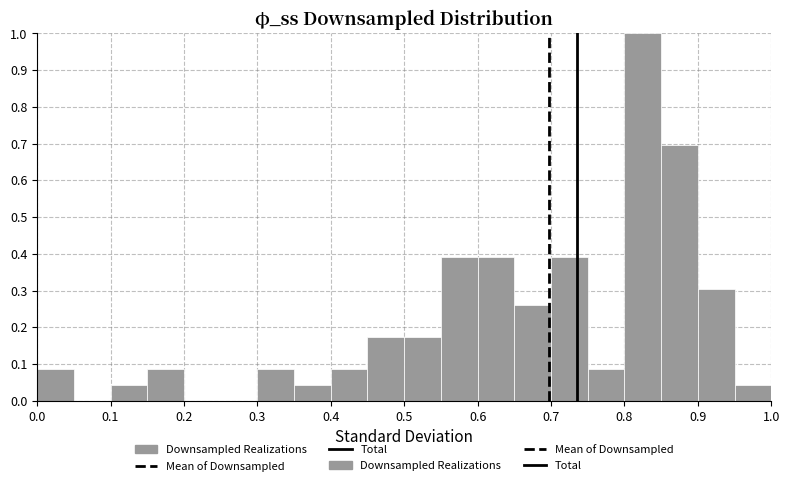

What is the height of the bar covering 0.85 to 0.90 on the x-axis? The values are not printed on the chart, so give them approximately, as read against the axis.

0.70